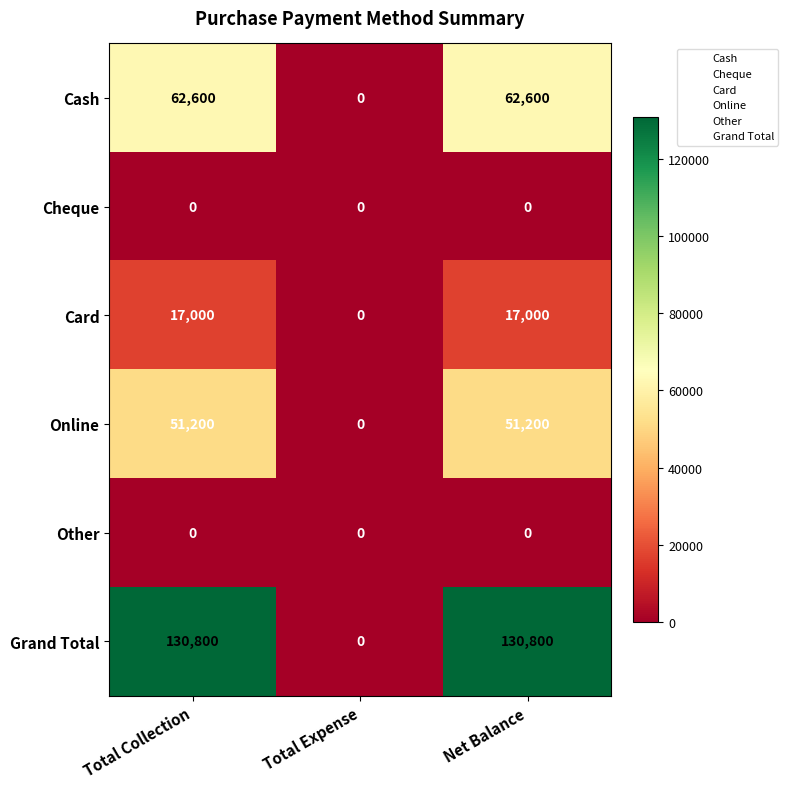

True or false: Other has a value of 0 at Total Expense.

True